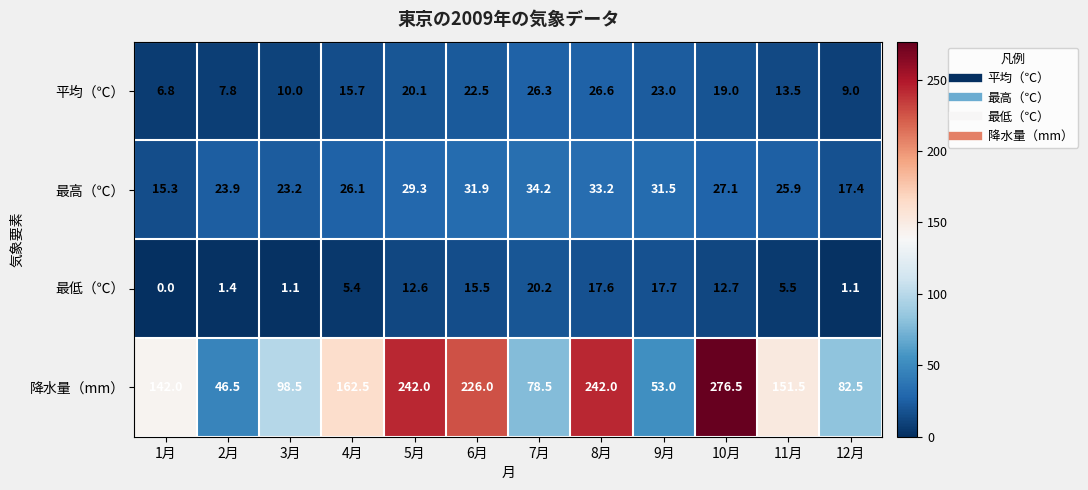

Which series has the largest total across all categories?

降水量（mm）